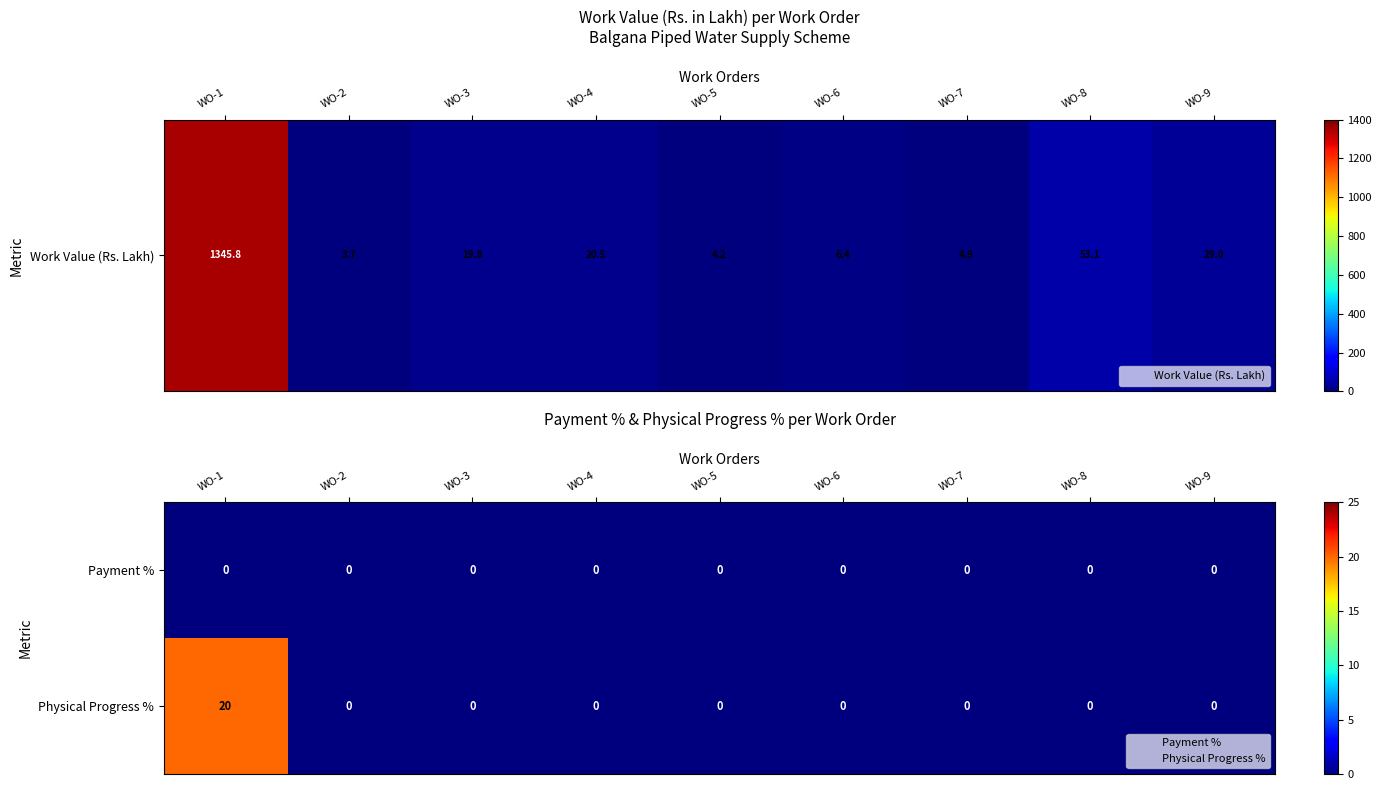

True or false: Physical Progress % has a value of 0 at WO-7.

True